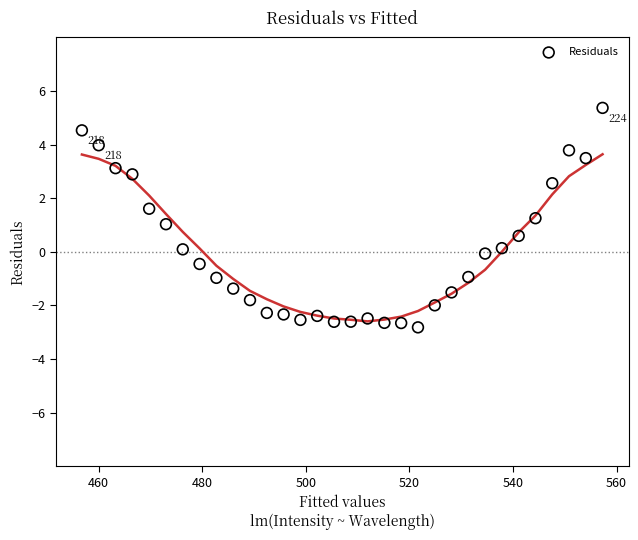

What is the range of X values (max minus min)?

100.5